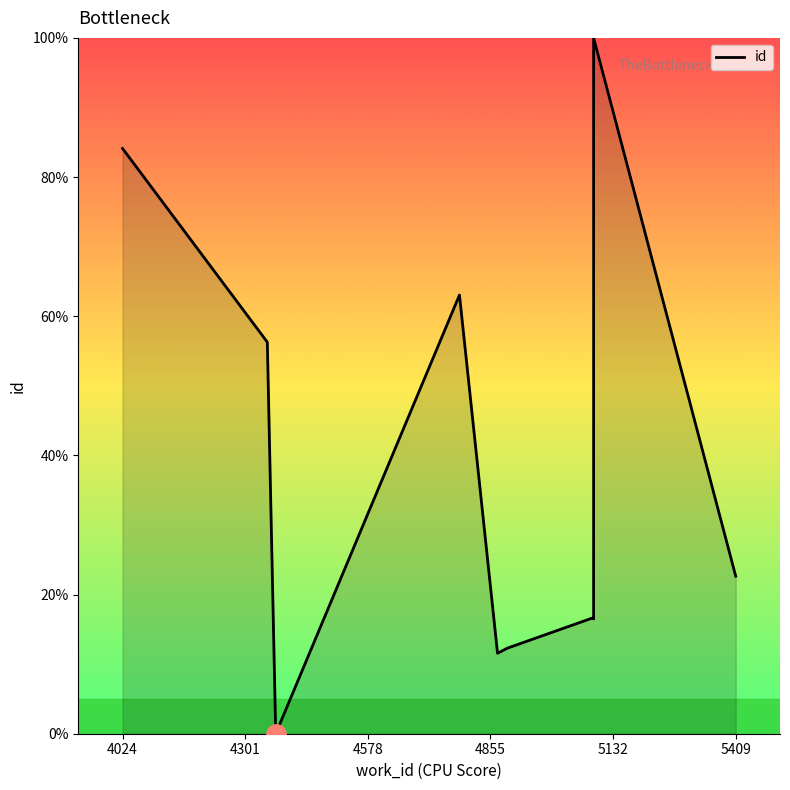

The chart shows a value of 3.9 at 5132. True or false?

False